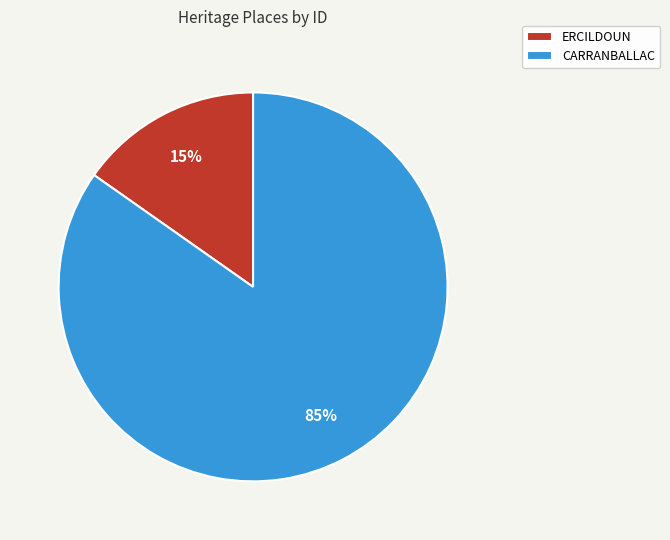

Which slice is the largest?

CARRANBALLAC